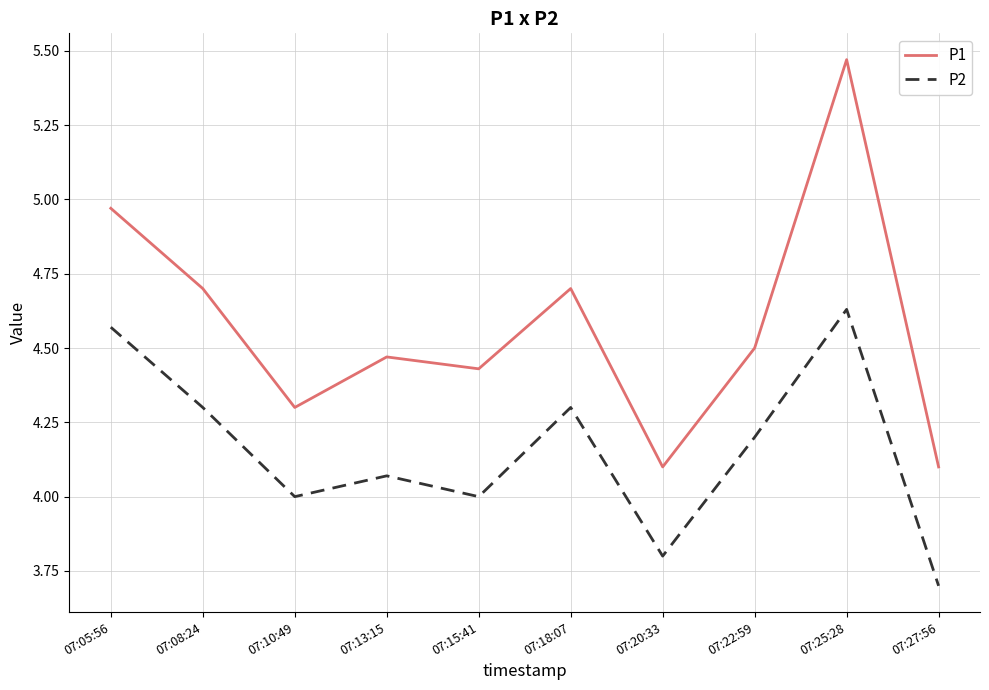

True or false: P2 and P1 intersect in this chart.

False